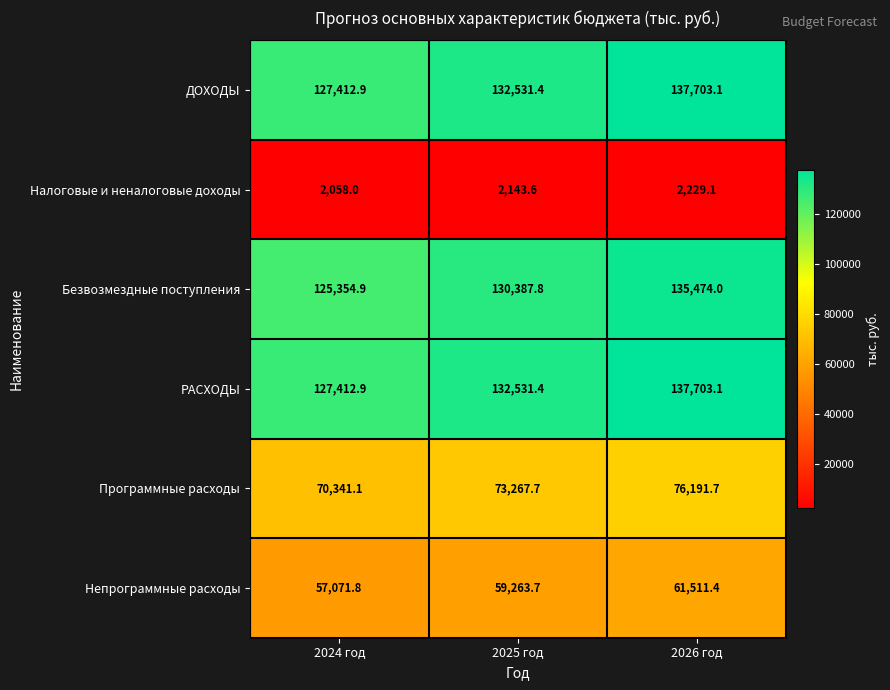

Count the number of data series in this chart.

6